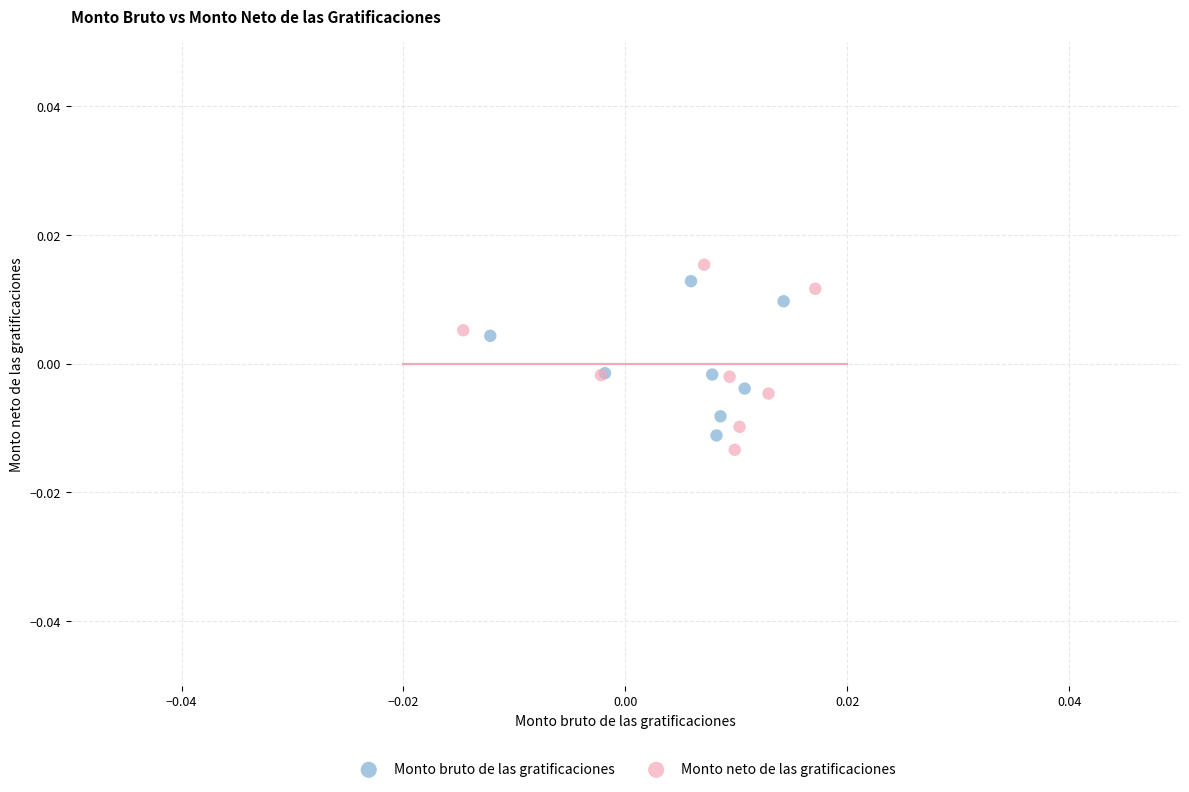

What are all the series names shown in the legend?

Monto bruto de las gratificaciones, Monto neto de las gratificaciones